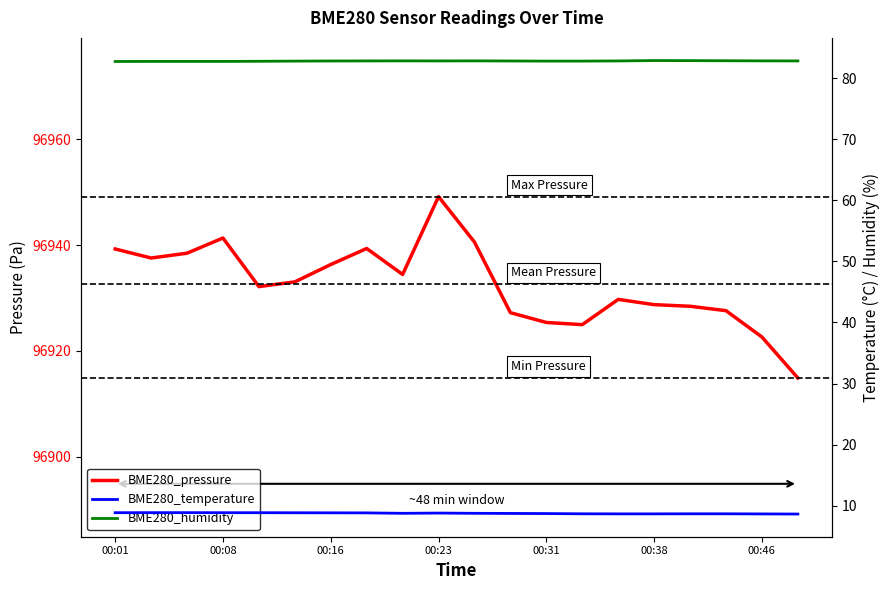

True or false: BME280_temperature and BME280_pressure cross at least once.

False